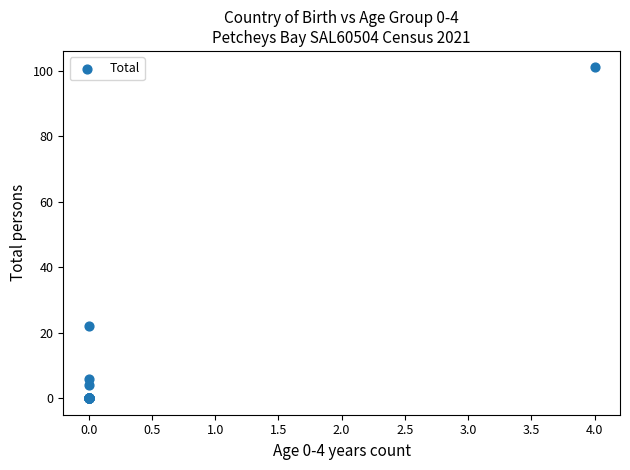

What Y value in the scatter plot is closest to 50?

22